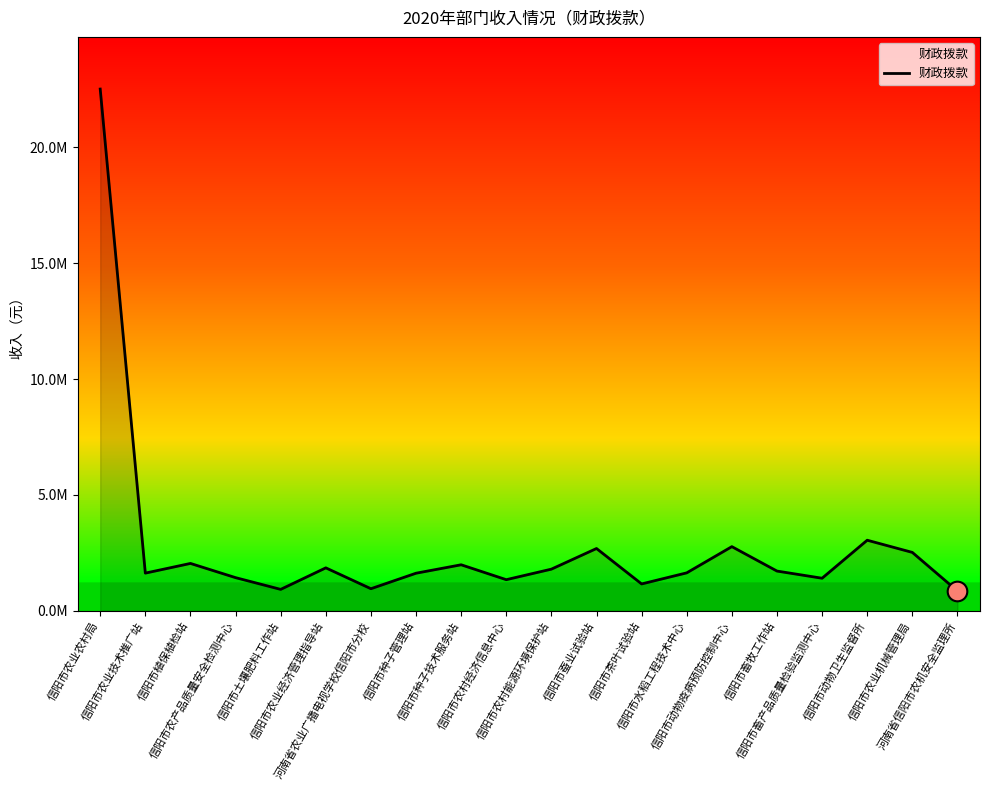

Is this an area chart (filled region under the line)?

Yes